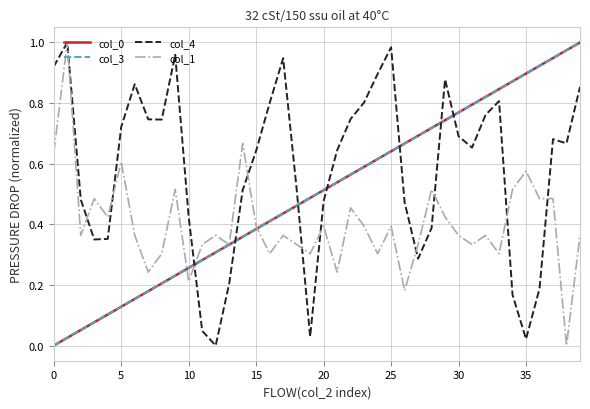

True or false: col_0 and col_4 intersect in this chart.

True